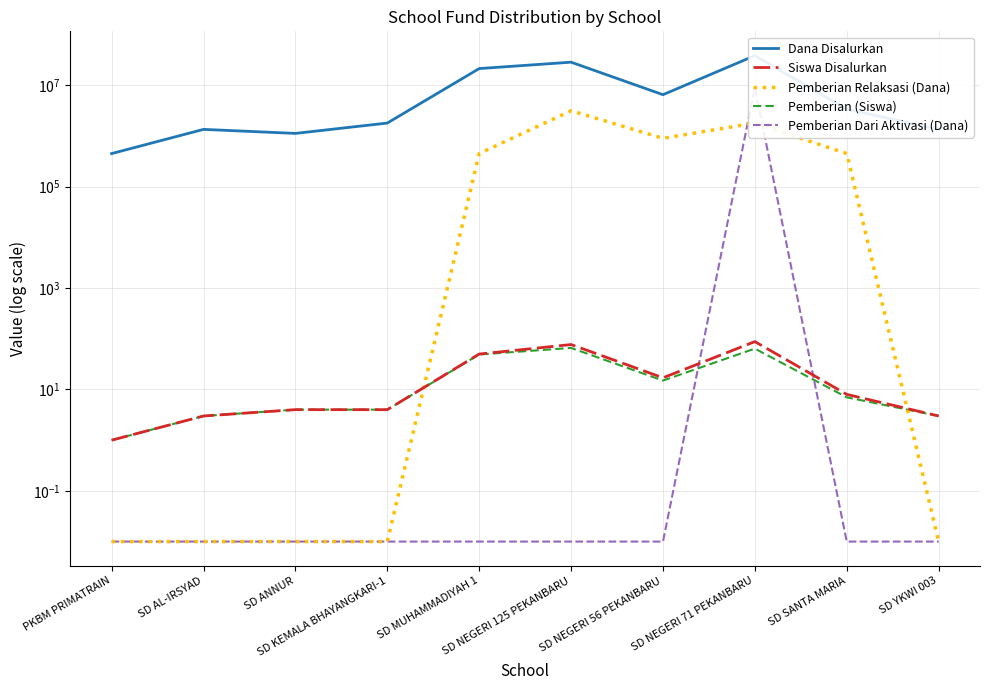

What is the maximum value for Dana Disalurkan?

38475000.0